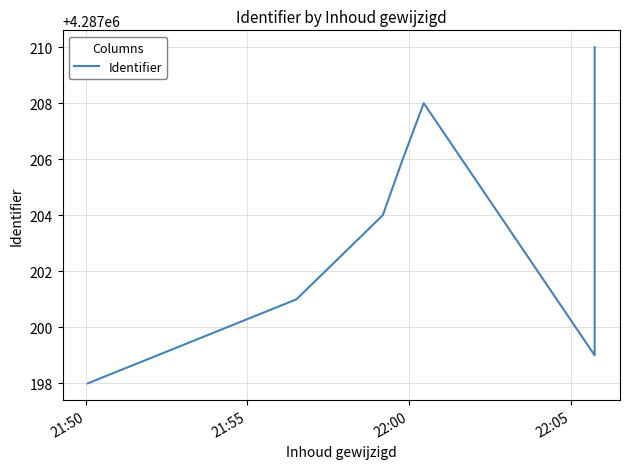

At which label is the value closest to 4287204?

22:00